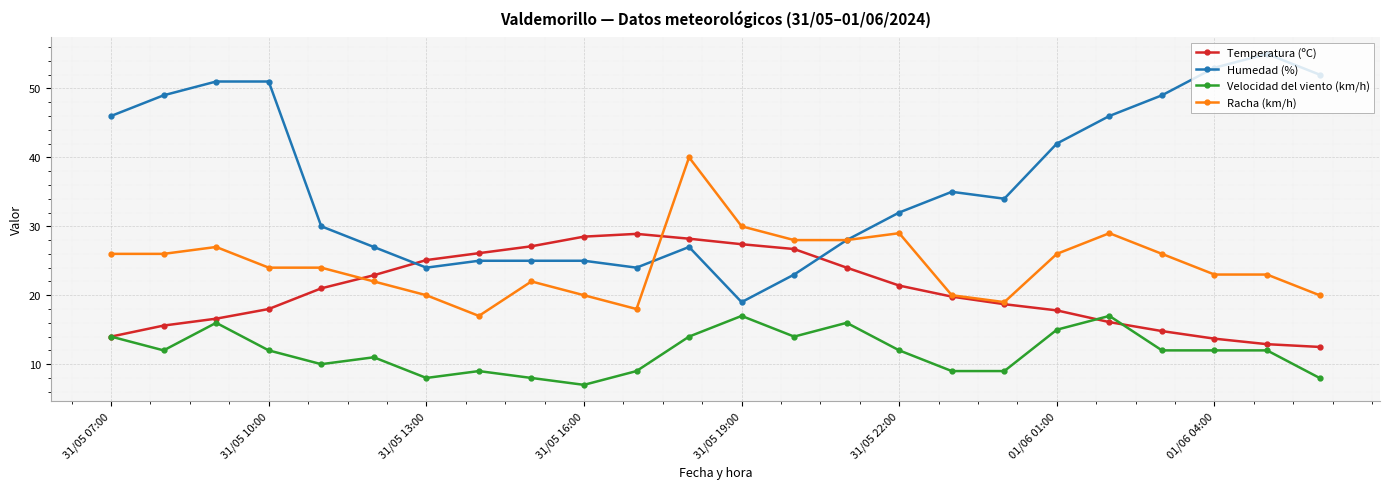

True or false: Velocidad del viento (km/h) and Humedad (%) intersect in this chart.

False